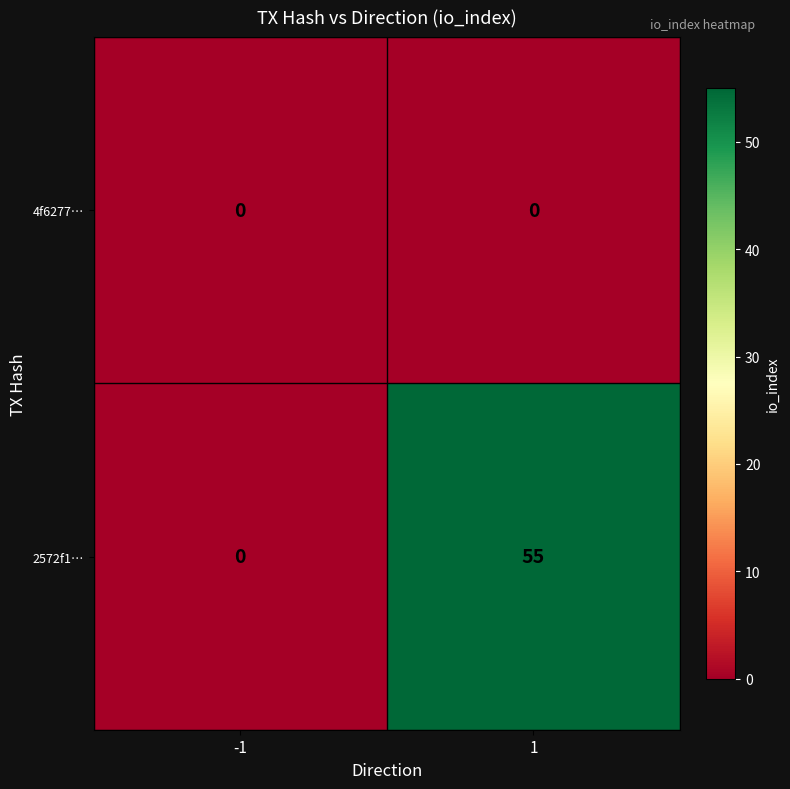

Rank the series by their maximum value, from highest to lowest.

2572f1…, 4f6277…